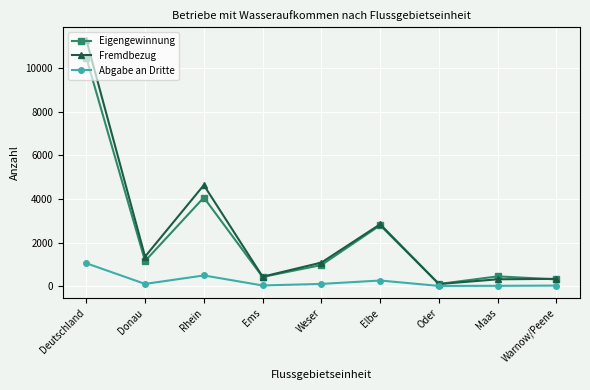

How many interior local valleys does the Eigengewinnung series have?

3